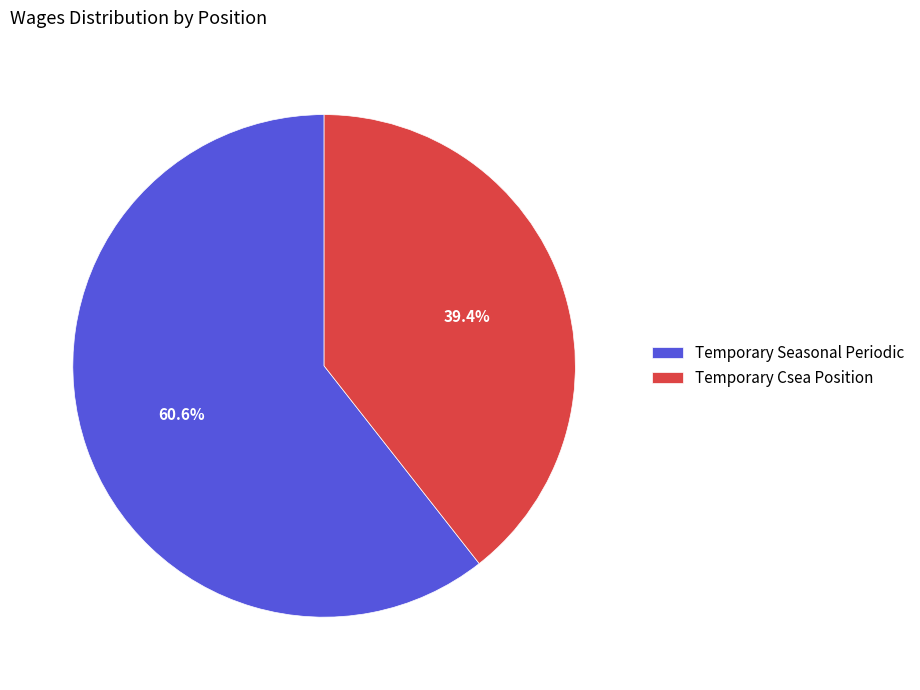

To the nearest percent, what is the combined percentage of Temporary Seasonal Periodic and Temporary Csea Position?

100%